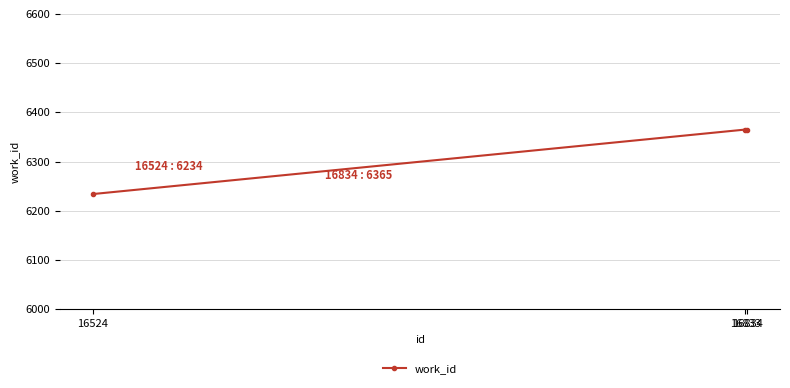

What is the value of the 2nd point from the left?

6365